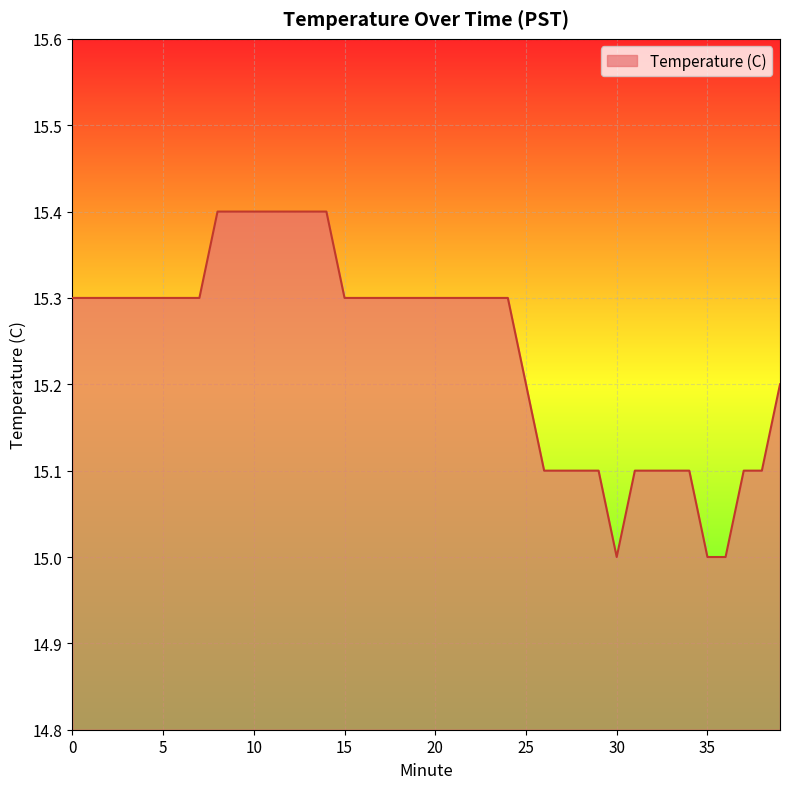

What is the maximum value shown in the chart?

15.4